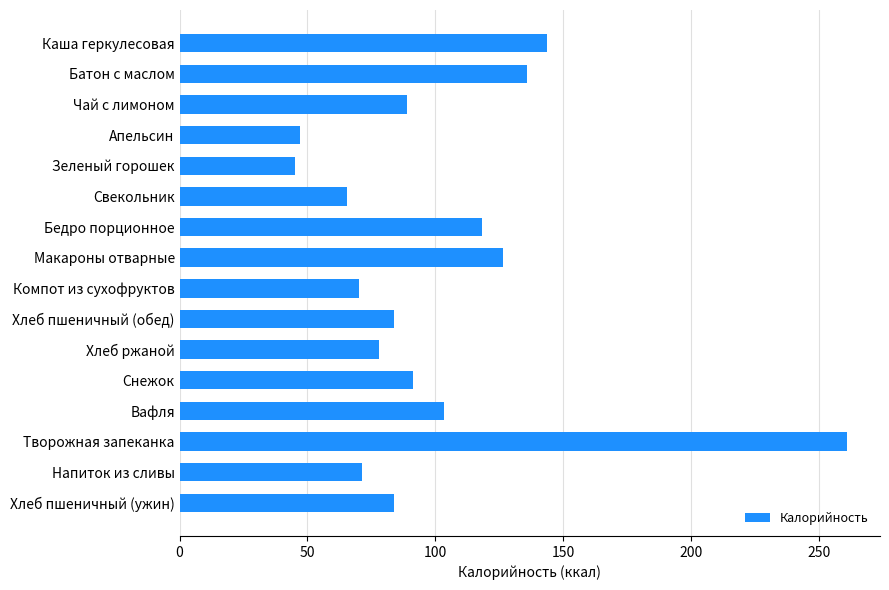

What is the smallest value displayed?

45.0